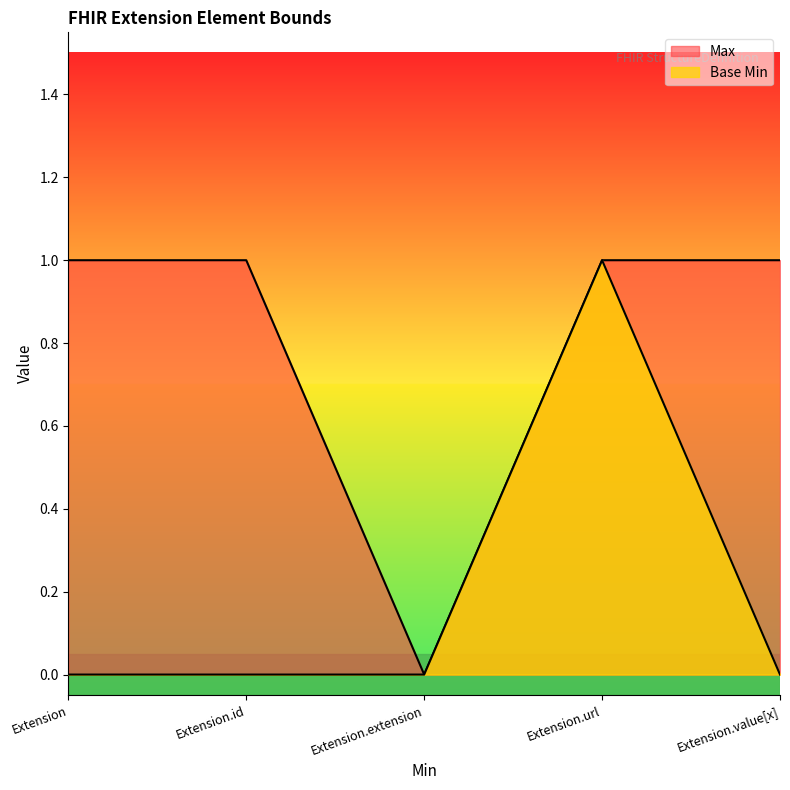

How many interior local peaks does the Base Min series have?

1